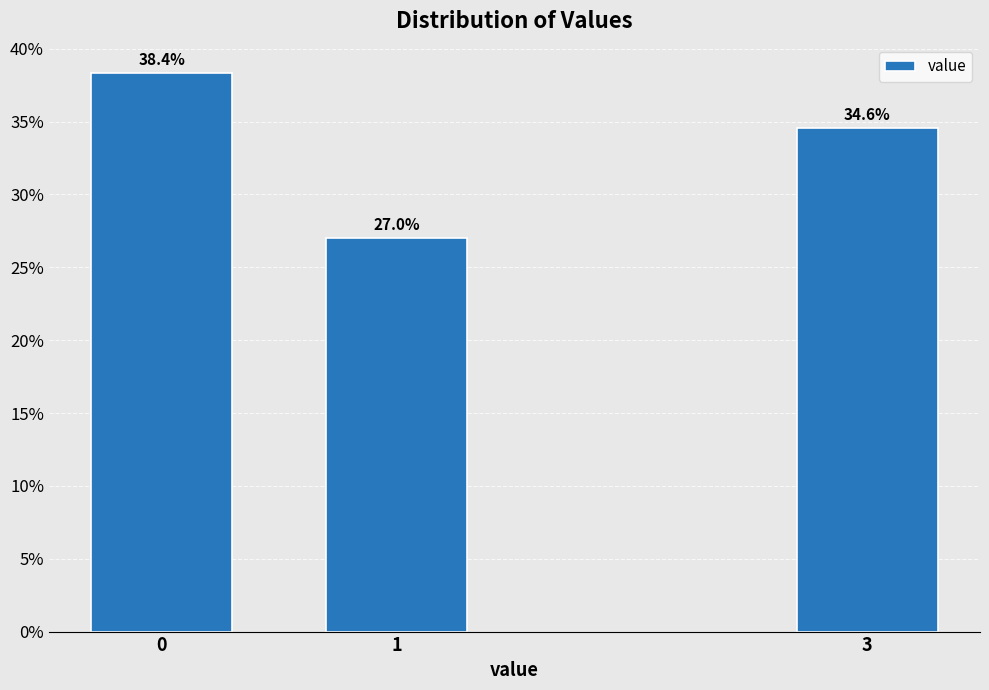

Reading left to right, list all the values displayed in this chart.

38.4	27.0	34.6